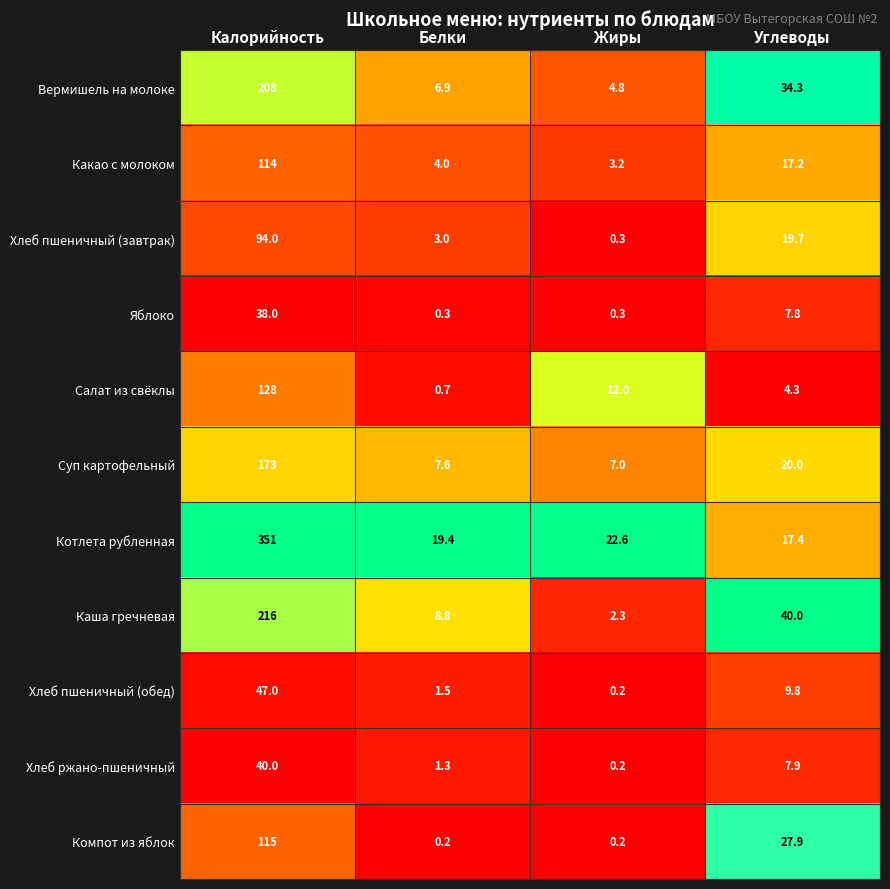

What is the approximate value of Хлеб пшеничный (обед) at Белки?

1.5